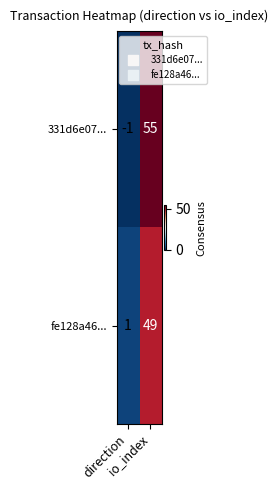

List the series in order of their overall mean, highest first.

331d6e07..., fe128a46...